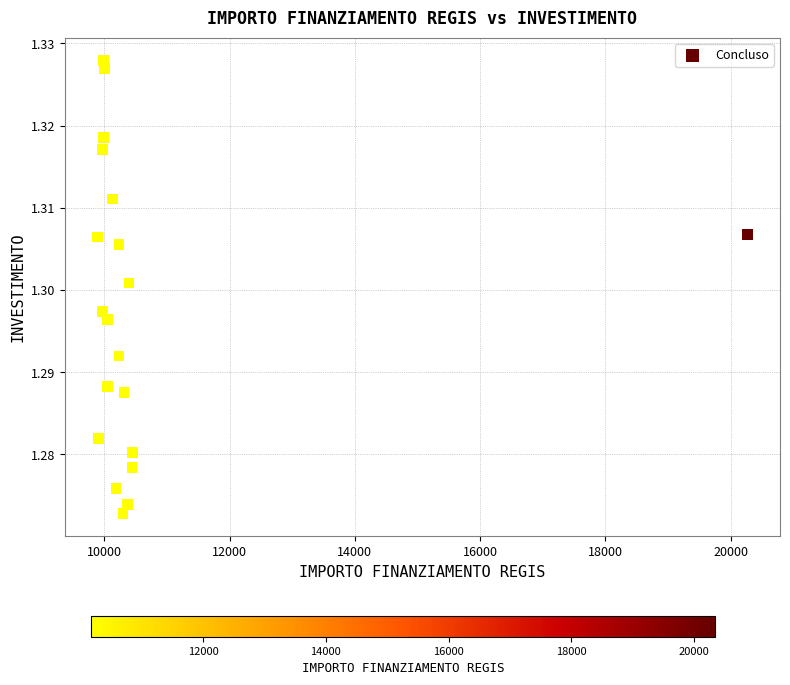

What is the range of X values (max minus min)?

10384.4